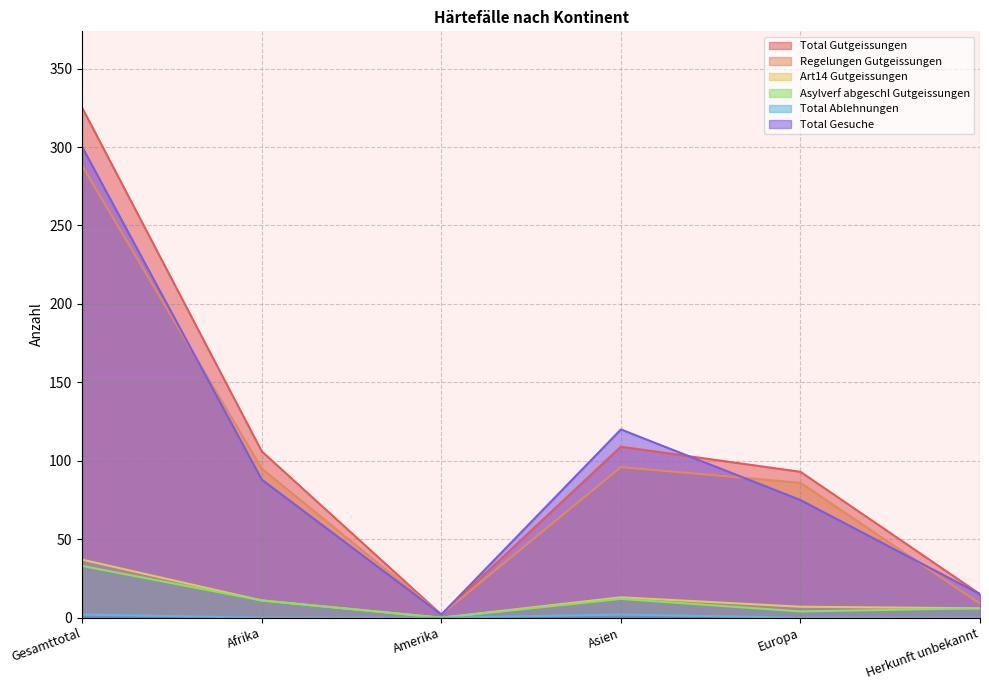

What is the sum of the Regelungen Gutgeissungen values at Amerika and Afrika?

97